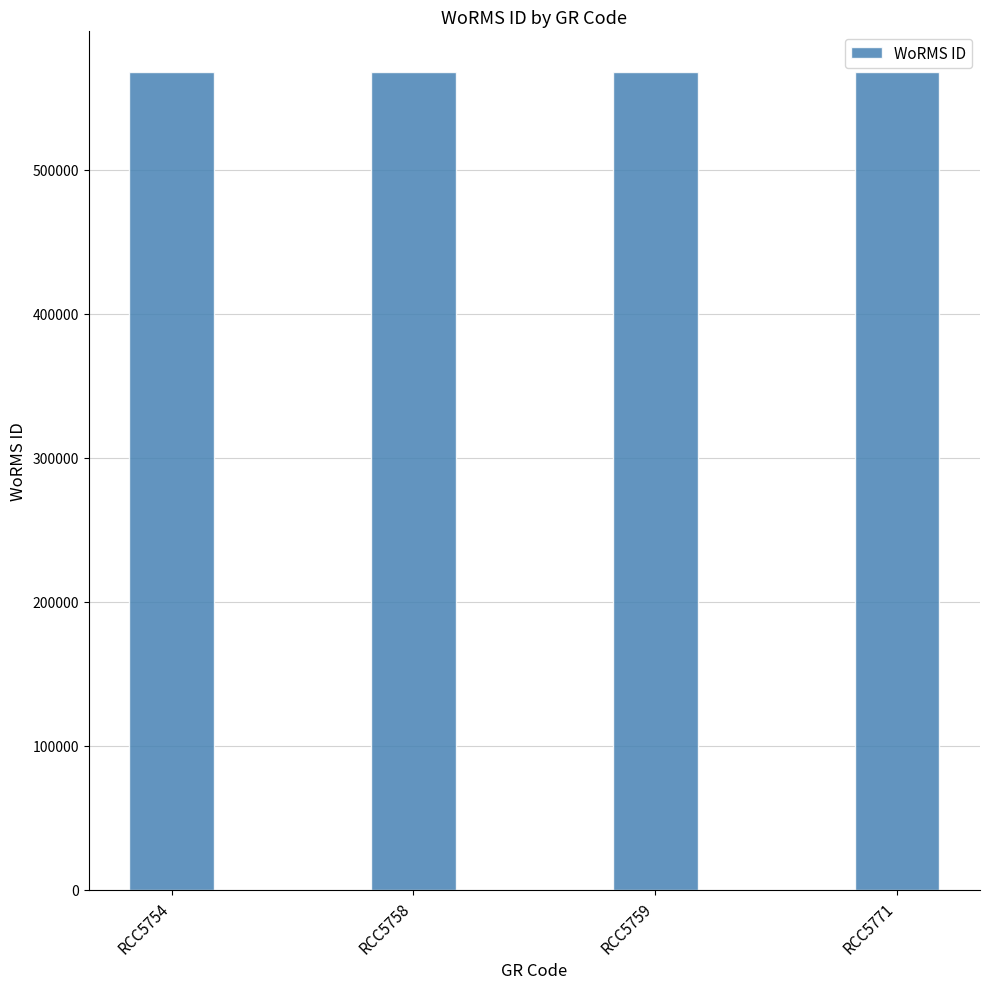

What is the maximum value shown in the chart?

567678